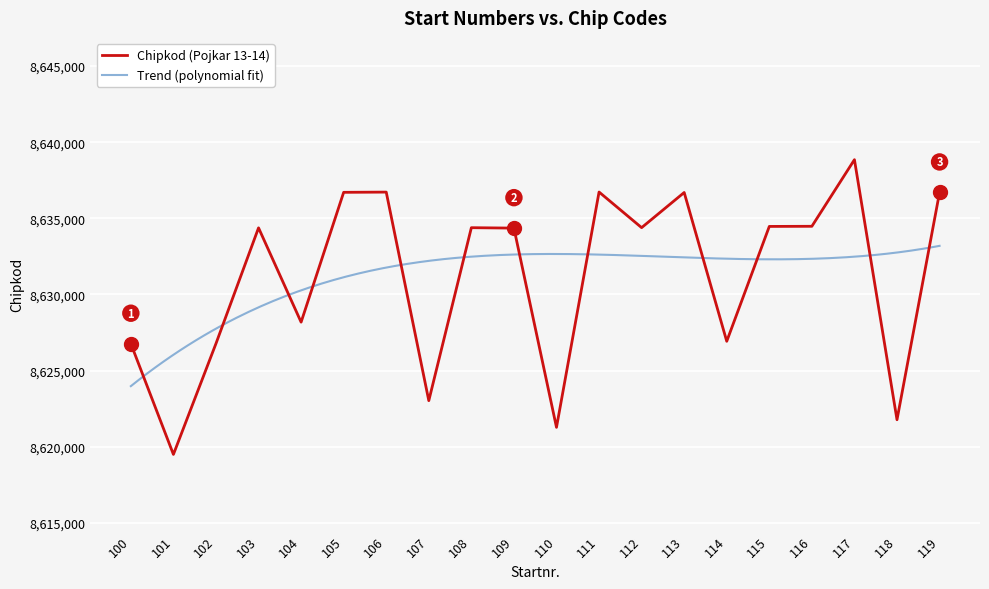

How many points are higher than both their immediate neighbors (excluding endpoints)?

6